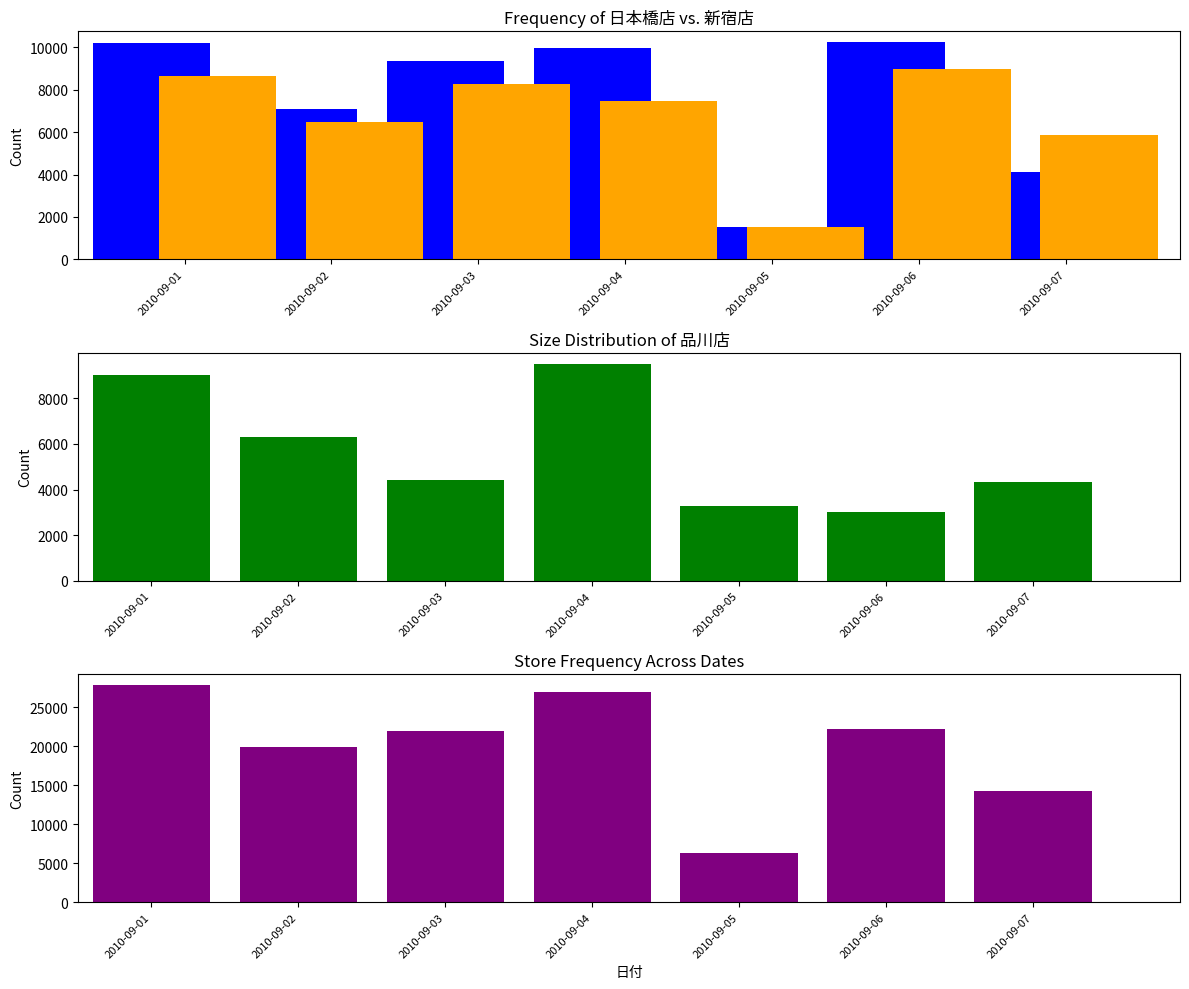

What is the sum of the 品川店 values at 2010-09-05 and 2010-09-06?

6301